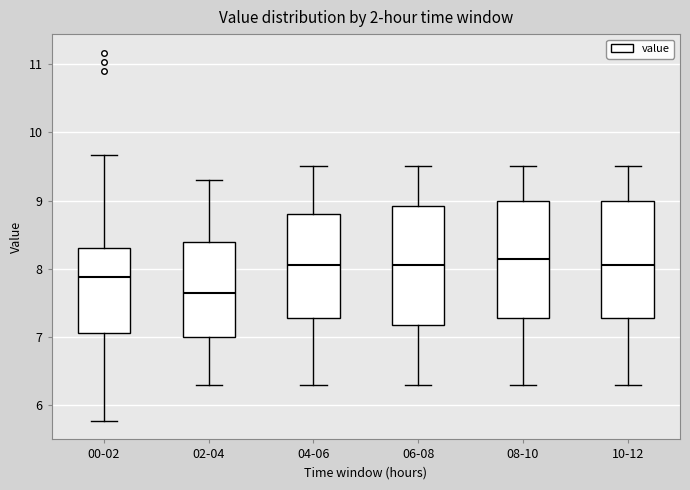

Reading left to right, read every box against the y-axis: the position of its median line, the range the box covers, and the ends of its whiskers. The values are not printed on the chart, so give them approximately, as read against the axis.

00-02: median 7.9, box 7.1 to 8.3, whiskers 5.8 to 9.7
02-04: median 7.7, box 7.0 to 8.4, whiskers 6.3 to 9.3
04-06: median 8.1, box 7.3 to 8.8, whiskers 6.3 to 9.5
06-08: median 8.1, box 7.2 to 8.9, whiskers 6.3 to 9.5
08-10: median 8.2, box 7.3 to 9.0, whiskers 6.3 to 9.5
10-12: median 8.1, box 7.3 to 9.0, whiskers 6.3 to 9.5